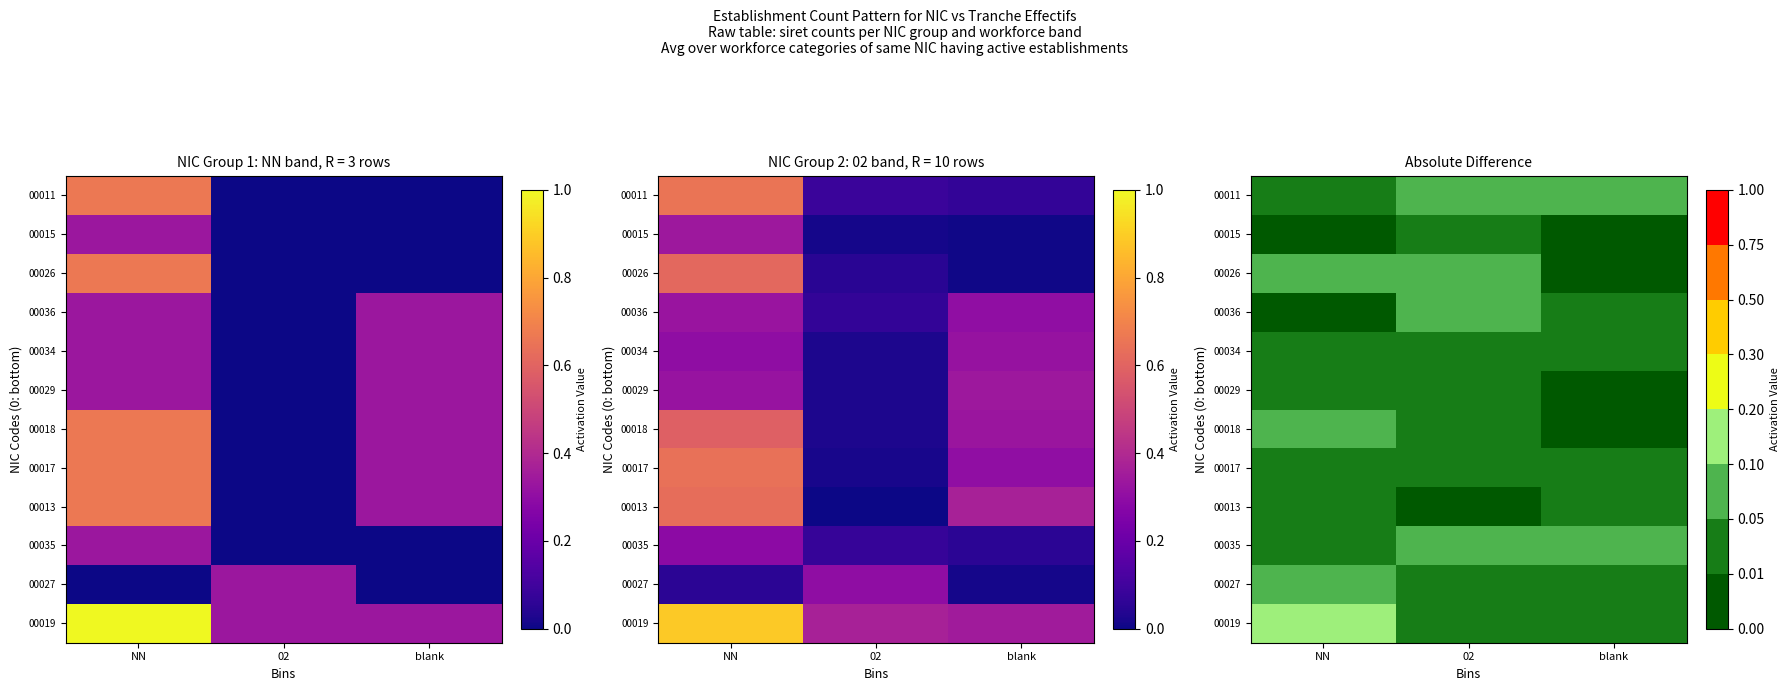

At blank, list the series in order from largest to smallest.

00011, 00035, 00013, 00017, 00036, 00034, 00019, 00027, 00015, 00029, 00026, 00018